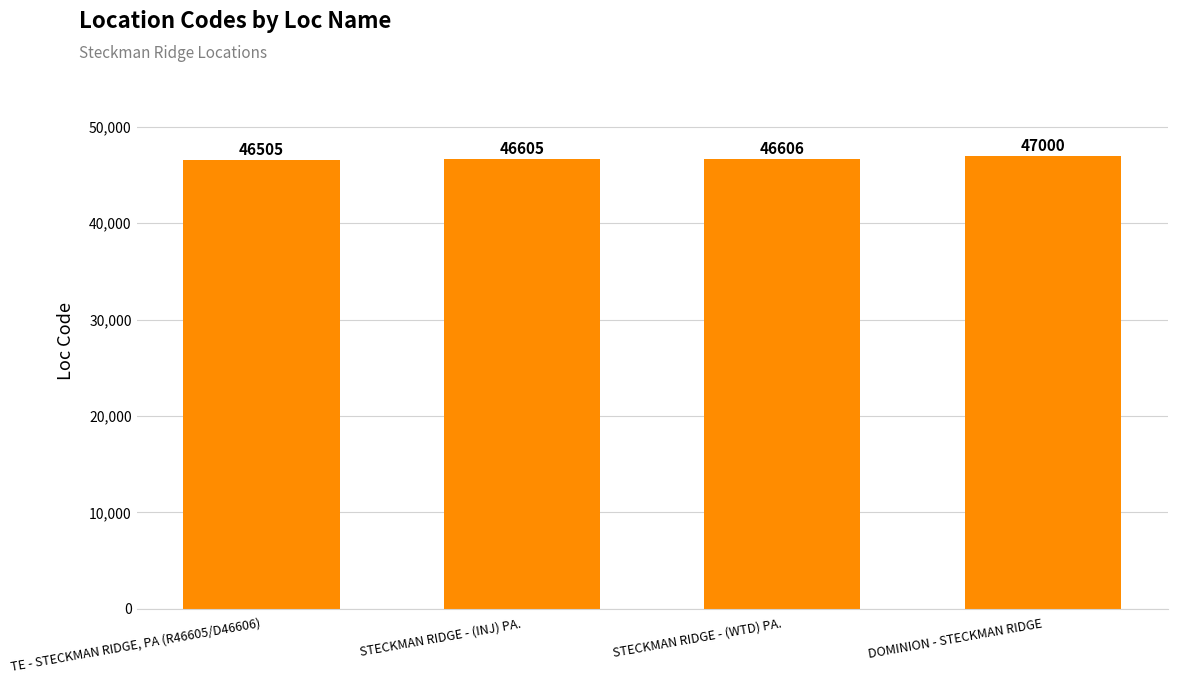

Rank the categories by value from highest to lowest.

DOMINION - STECKMAN RIDGE, STECKMAN RIDGE - (WTD) PA., STECKMAN RIDGE - (INJ) PA., TE - STECKMAN RIDGE, PA (R46605/D46606)